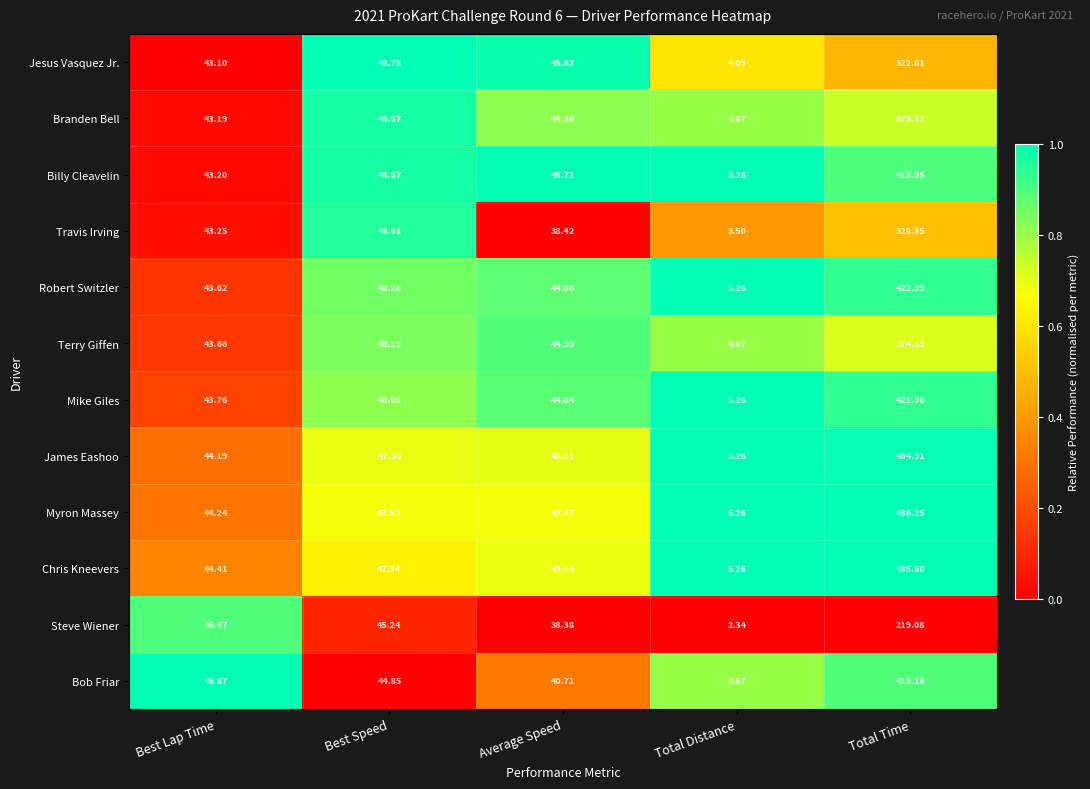

Where does the Terry Giffen series first go above 44?

Best Speed